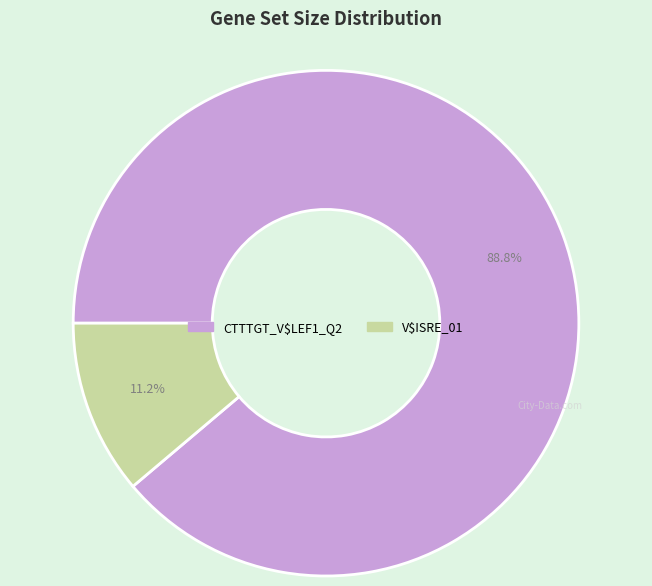

Rank the categories by value from highest to lowest.

CTTTGT_V$LEF1_Q2, V$ISRE_01